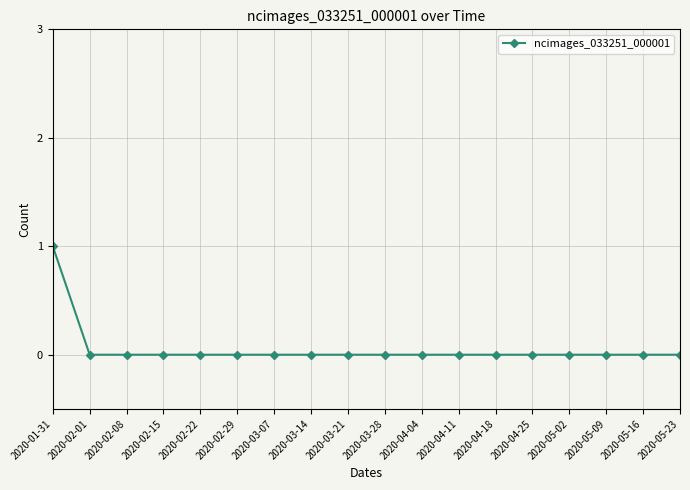

Between 2020-04-04 and 2020-01-31, which is larger?

2020-01-31